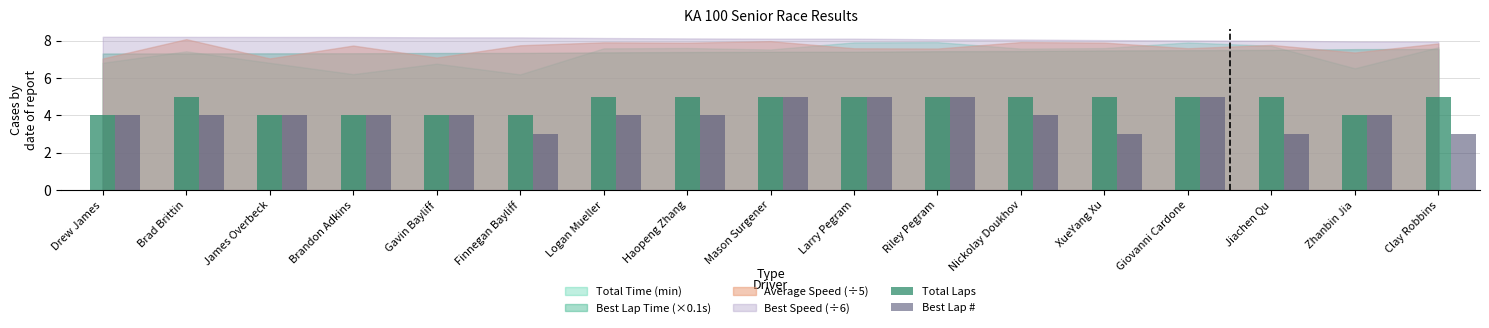

At Clay Robbins, list the series in order from smallest to largest.

Best Lap #, Total Laps